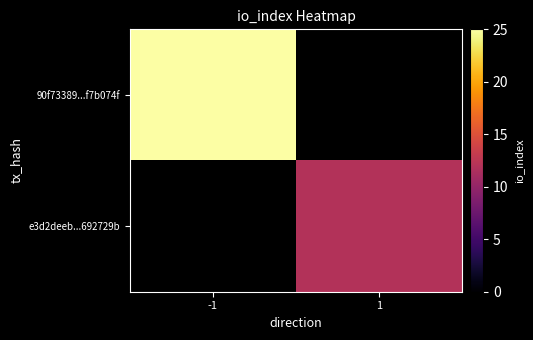

At 1, list the series in order from smallest to largest.

90f73389...f7b074f, e3d2deeb...692729b